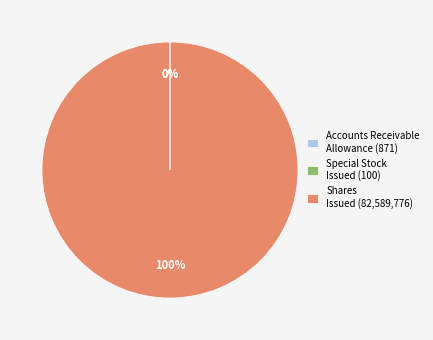

Which category has the biggest portion of the pie?

Shares Issued (82,589,776)